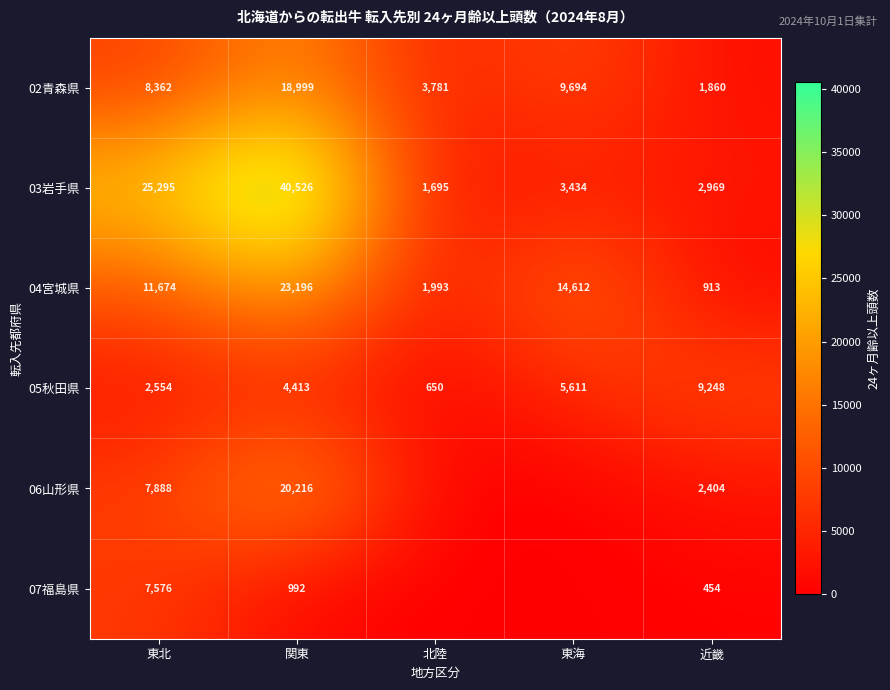

The value of 04宮城県 at 東北 is 11674. True or false?

True